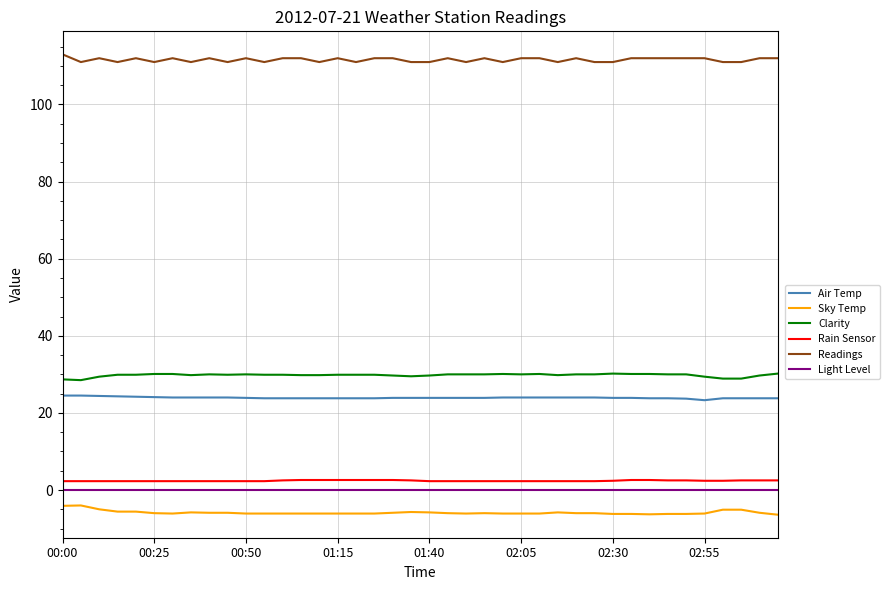

True or false: Rain Sensor and Air Temp intersect in this chart.

False